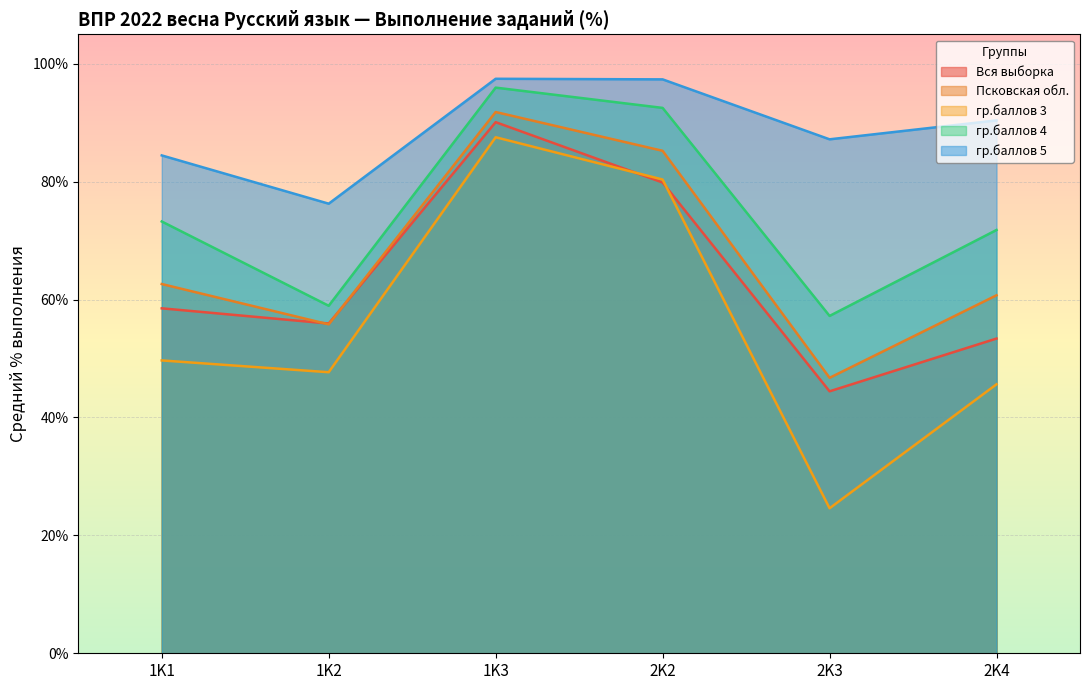

The value of гр.баллов 4 at 2K3 is 57.2. True or false?

True